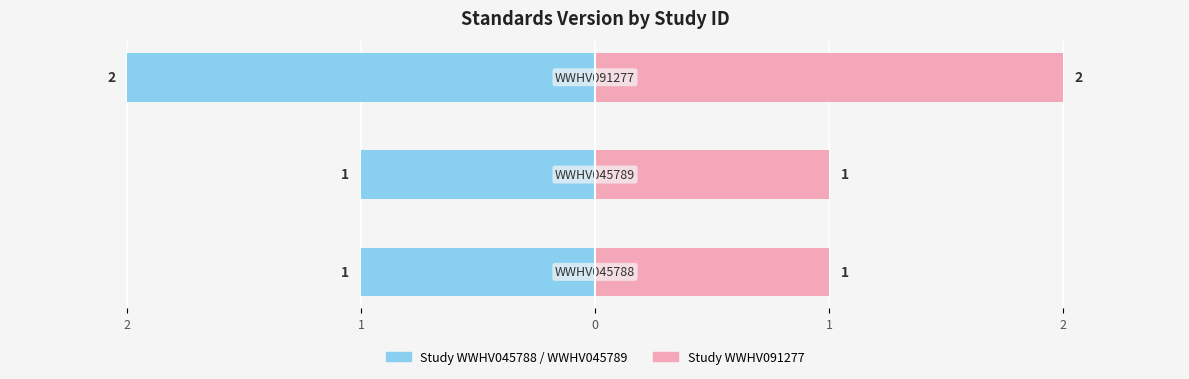

True or false: Standards Version (Right) has a value of 2 at 0.

True